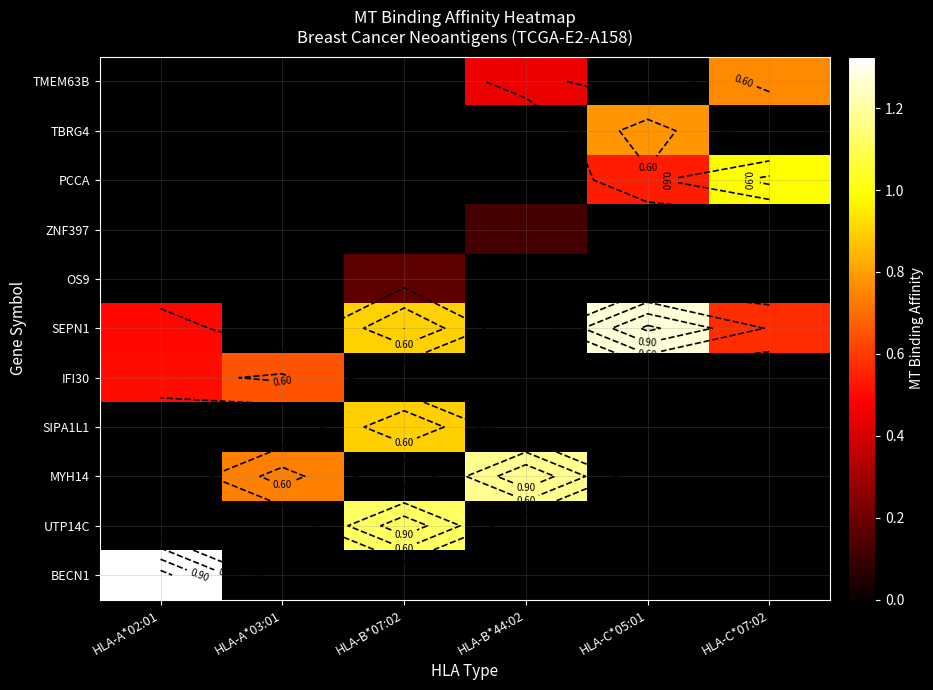

Is it true that SEPN1 equals 0.9 at HLA-A*02:01?

False